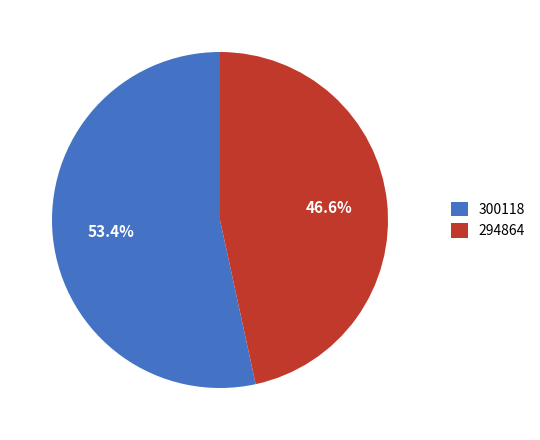

Is the sum of 294864 and 300118 greater than half?

Yes